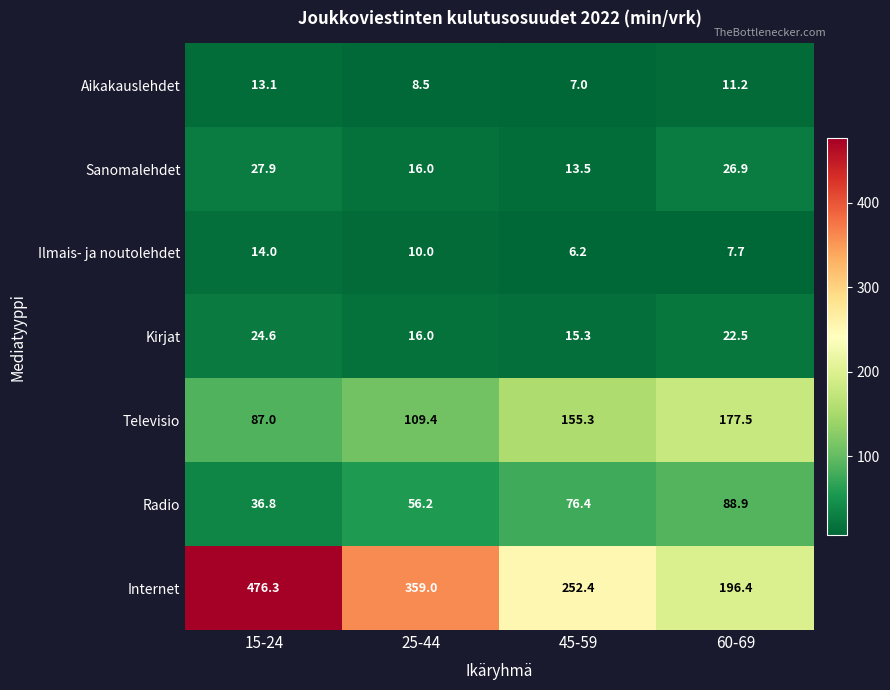

The Kirjat series shows 24.6 at 15-24. True or false?

True